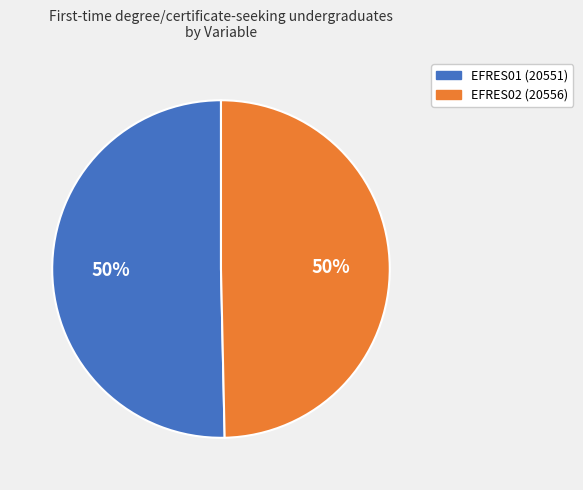

Do EFRES01 (20551) and EFRES02 (20556) together represent more than half of the pie?

Yes